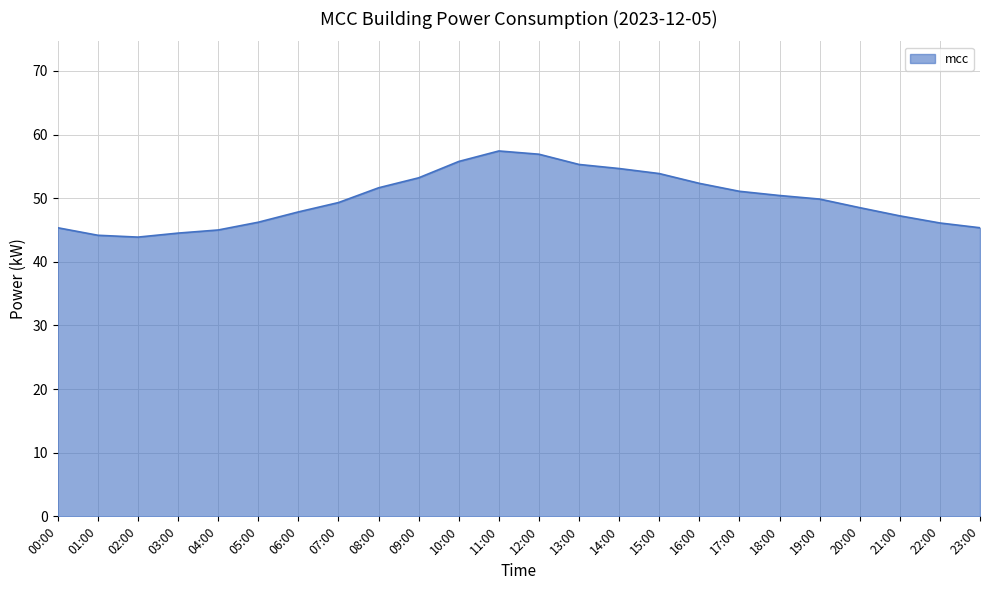

What is the sum of the values at 11:00 and 22:00?

103.5